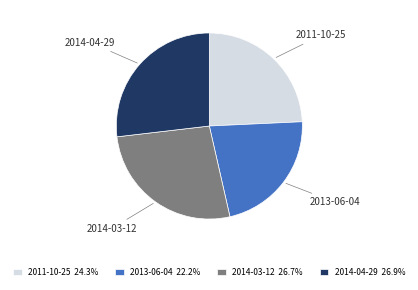

Combined, do 2014-04-29 and 2011-10-25 account for over 50%?

Yes